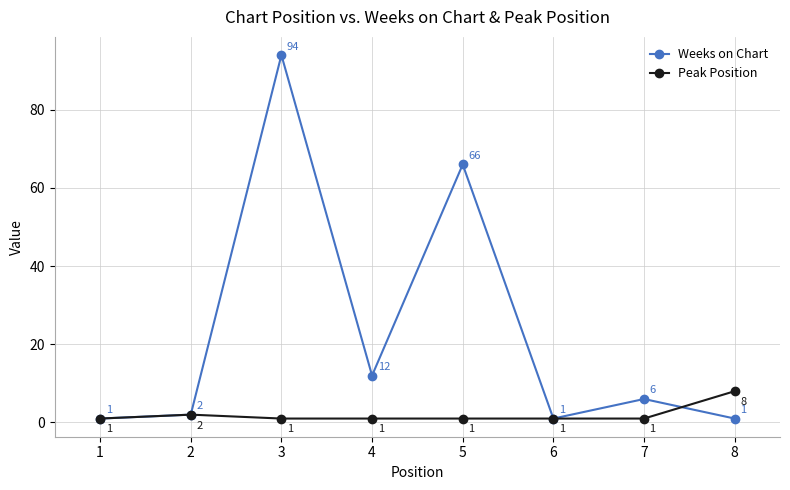

What is the minimum value for Weeks on Chart?

1